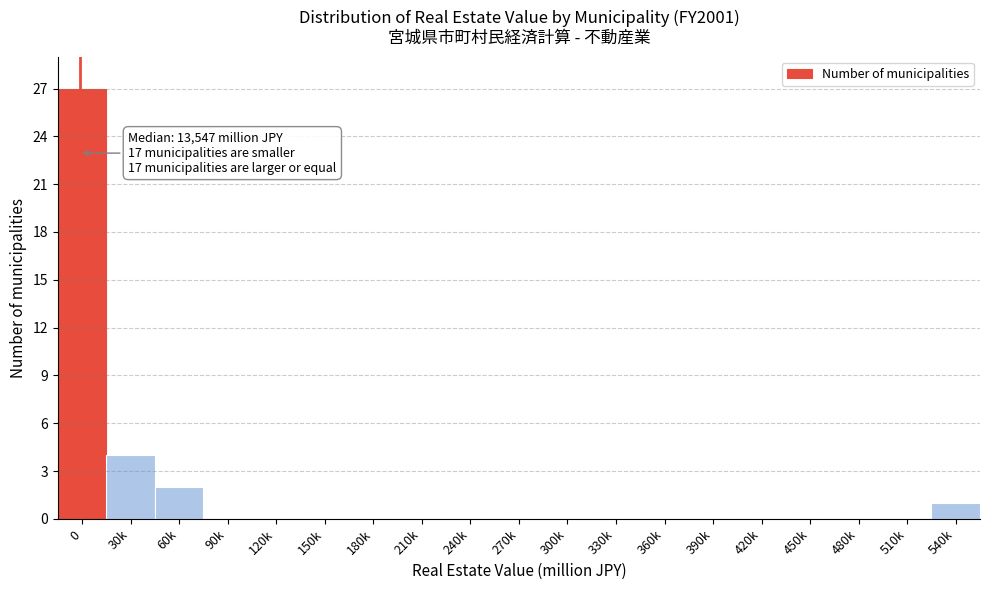

Reading left to right, what are all the values shown in this chart?

0=27	30k=4	60k=2	90k=0	120k=0	150k=0	180k=0	210k=0	240k=0	270k=0	300k=0	330k=0	360k=0	390k=0	420k=0	450k=0	480k=0	510k=0	540k=1